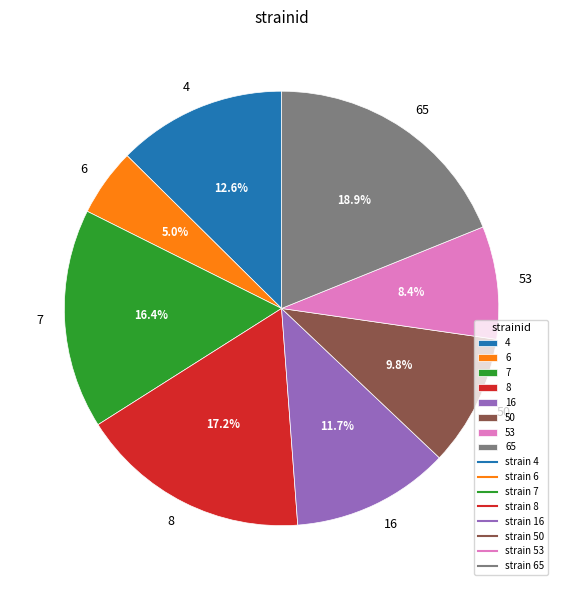

To the nearest percent, what is the combined percentage of 6 and 16?

17%